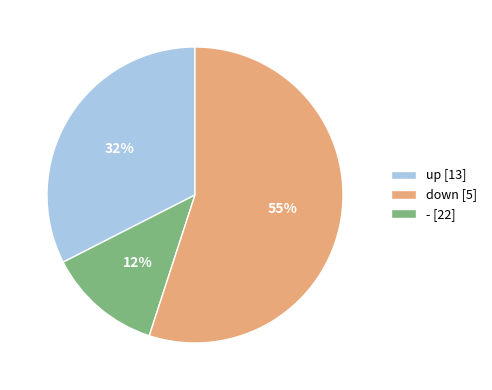

What is the ratio of the value at - [22] to the value at up [13]?

1.7